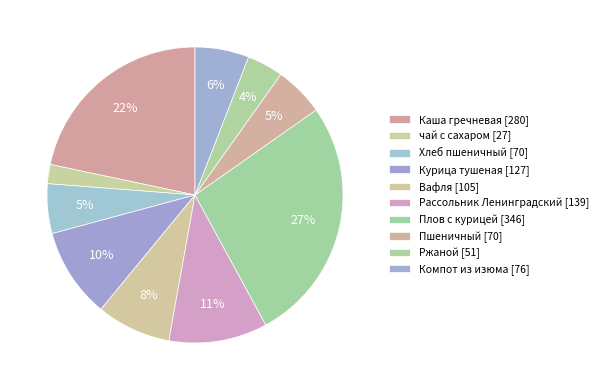

Approximately how many times larger is the value at Каша гречневая compared to Вафля?

2.7